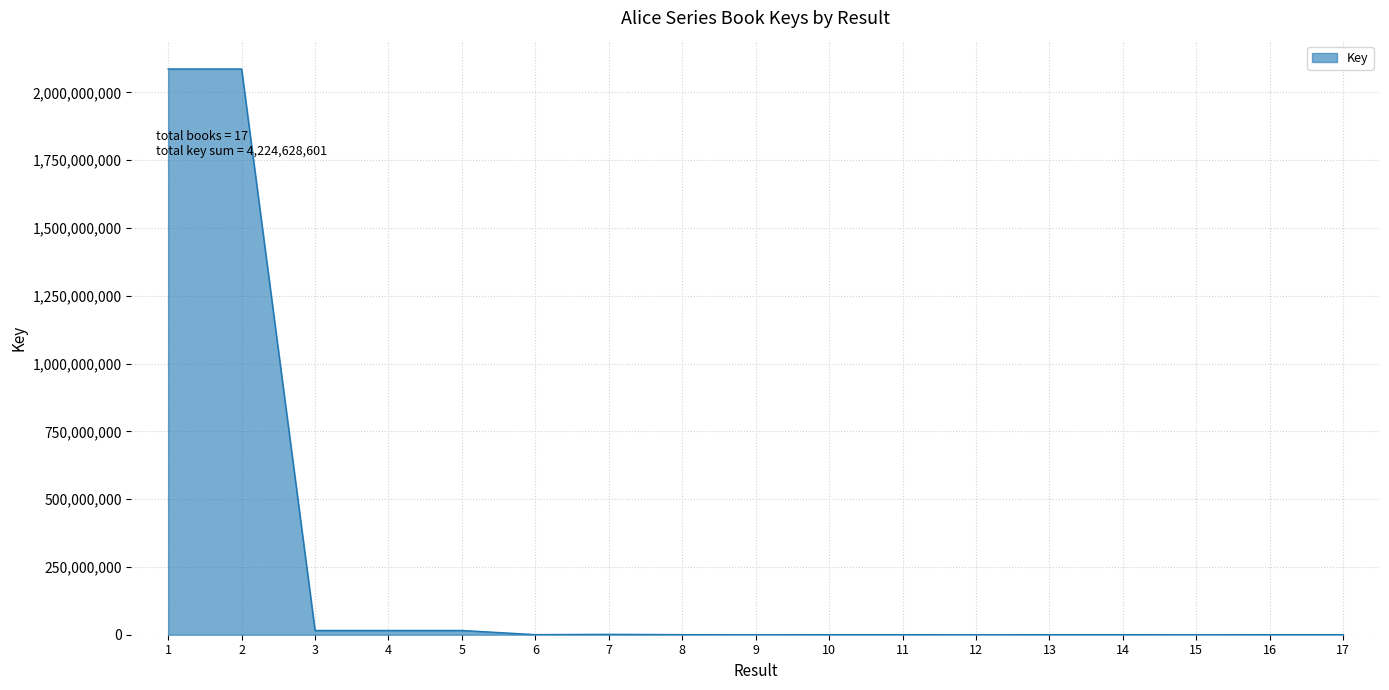

What is the maximum value shown in the chart?

2086675029